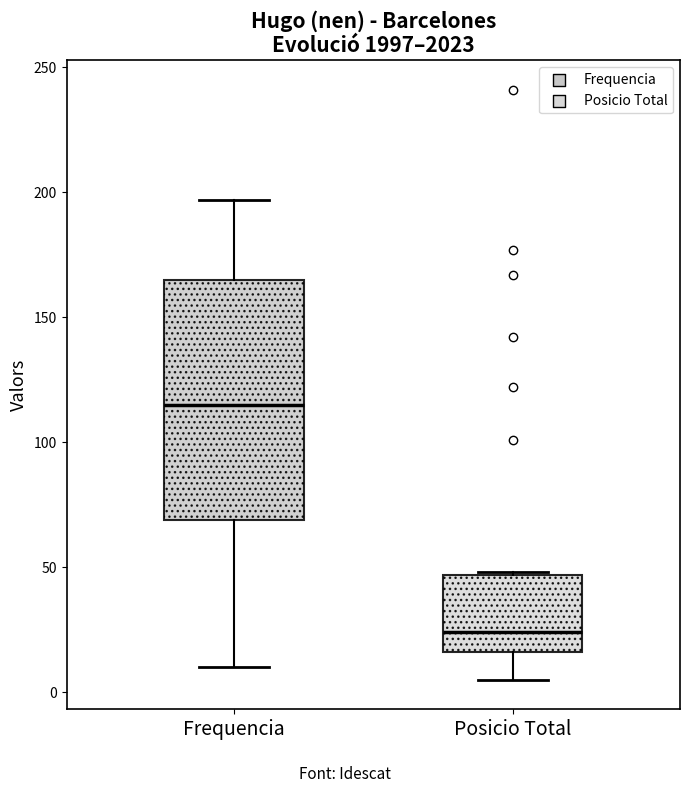

Reading left to right, read every box against the y-axis: the position of its median line, the range the box covers, and the ends of its whiskers. The values are not printed on the chart, so give them approximately, as read against the axis.

Frequencia: median 115, box 70 to 165, whiskers 10 to 195
Posicio Total: median 25, box 15 to 45, whiskers 5 to 50